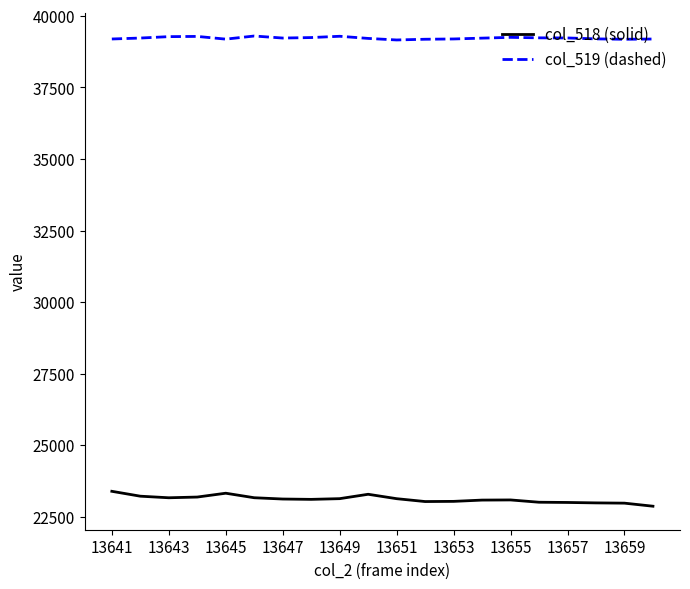

What is the smallest value displayed?

22871